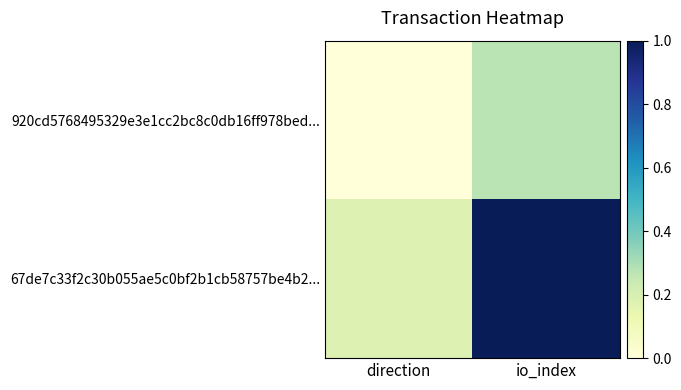

List the series in order of their peak value, highest first.

67de7c33f2c30b055ae5c0bf2b1cb58757be4b2..., 920cd5768495329e3e1cc2bc8c0db16ff978bed...